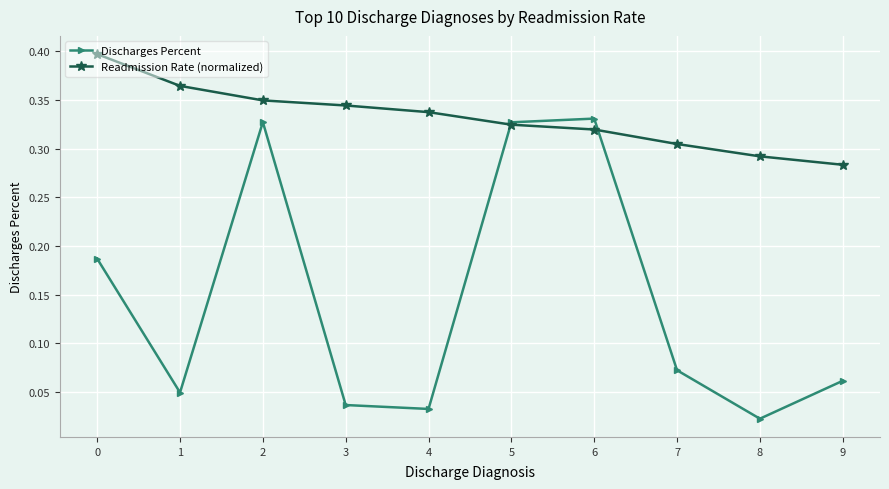

At which label is Readmission Rate (normalized) closest to 0?

9